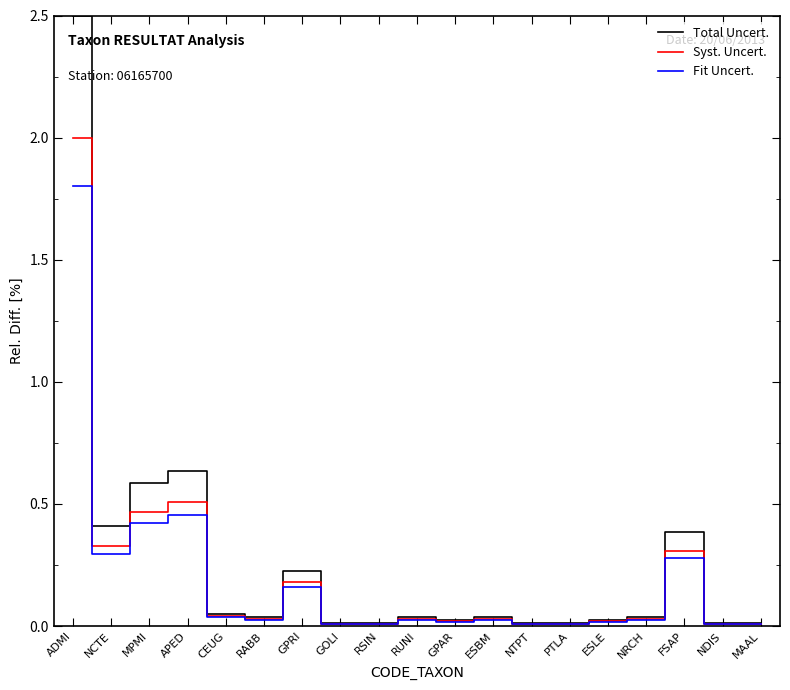

Which category has the highest value across all series?

ADMI